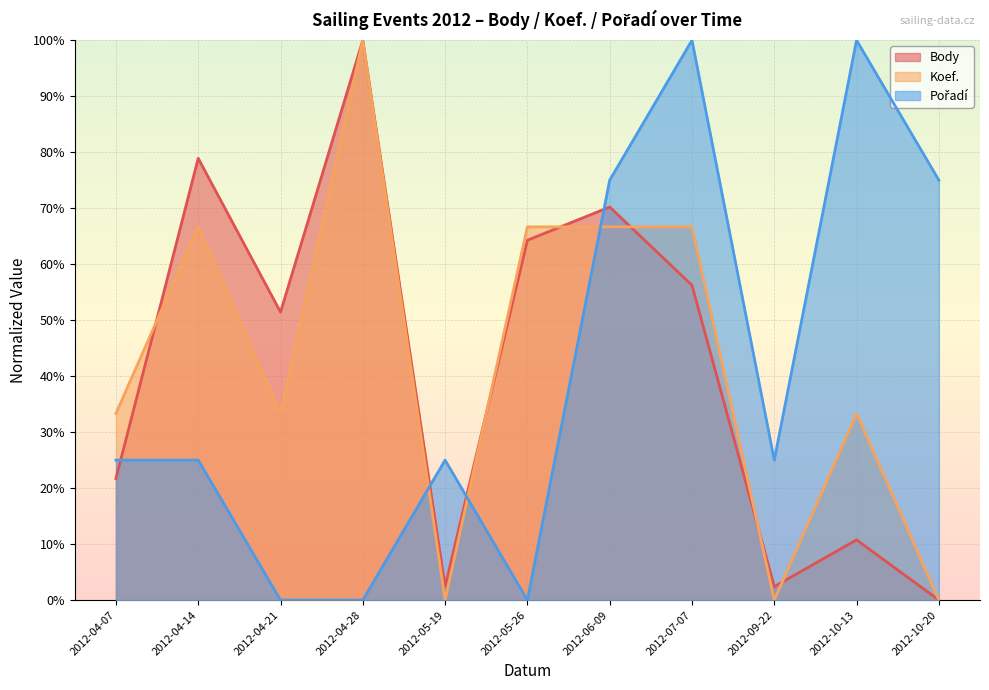

Between 2012-06-09 and 2012-10-20, which series saw the biggest shift?

Body